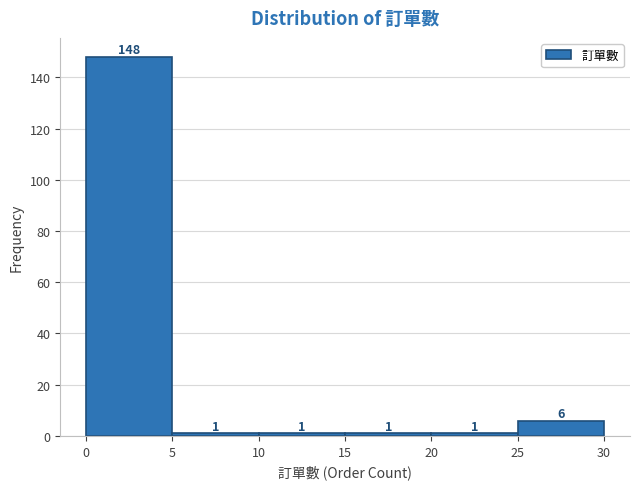

How tall is the bar that spans 5 to 10 on the x-axis?

1